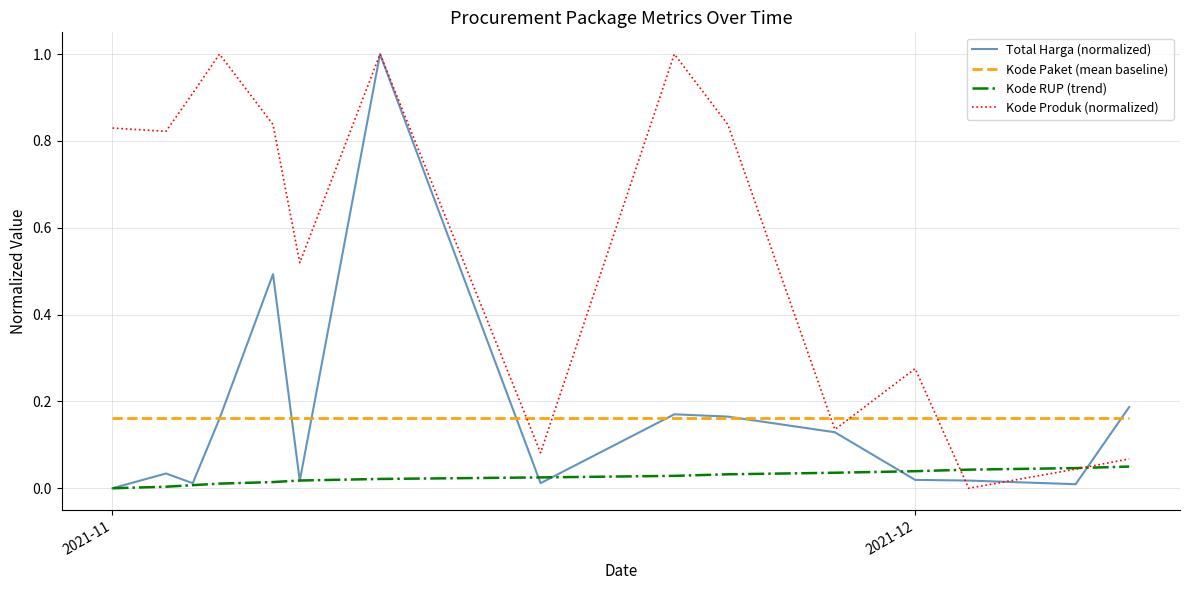

What are all the series names shown in the legend?

Total Harga (normalized), Kode Paket (mean baseline), Kode RUP (trend), Kode Produk (normalized)